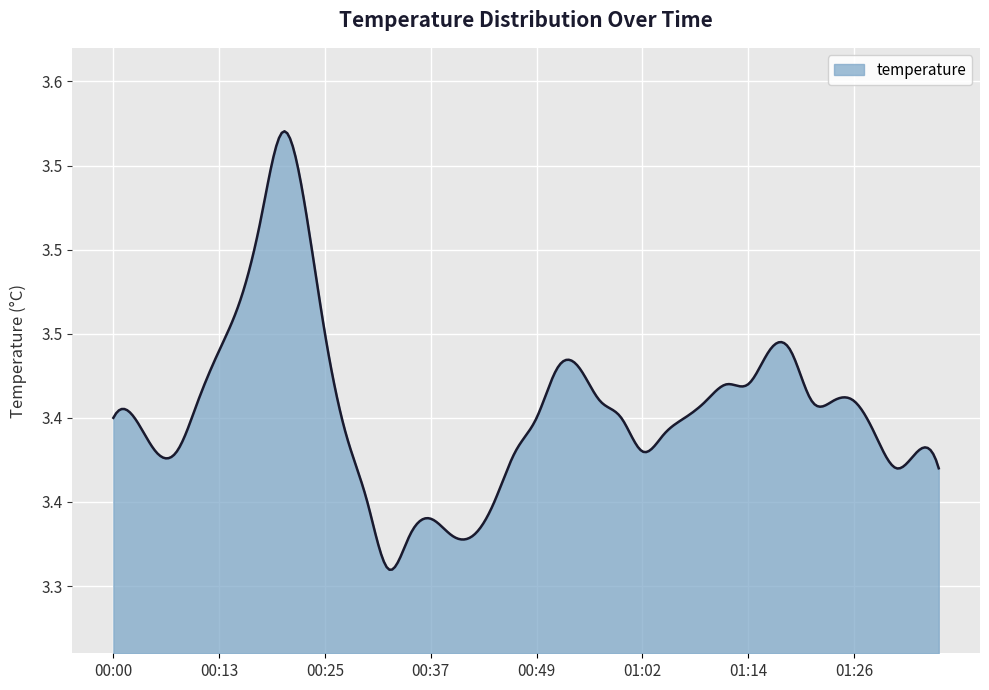

List the labels in order of value, largest first.

00:20, 00:22, 00:17, 00:15, 00:25, 00:13, 01:17, 01:19, 00:52, 00:54, 01:11, 01:14, 00:10, 00:57, 01:09, 01:22, 01:24, 01:26, 00:00, 00:03, 00:49, 00:59, 01:06, 00:27, 01:04, 01:29, 00:05, 00:08, 00:47, 01:02, 01:34, 01:31, 01:36, 00:30, 00:44, 00:37, 00:35, 00:40, 00:42, 00:32